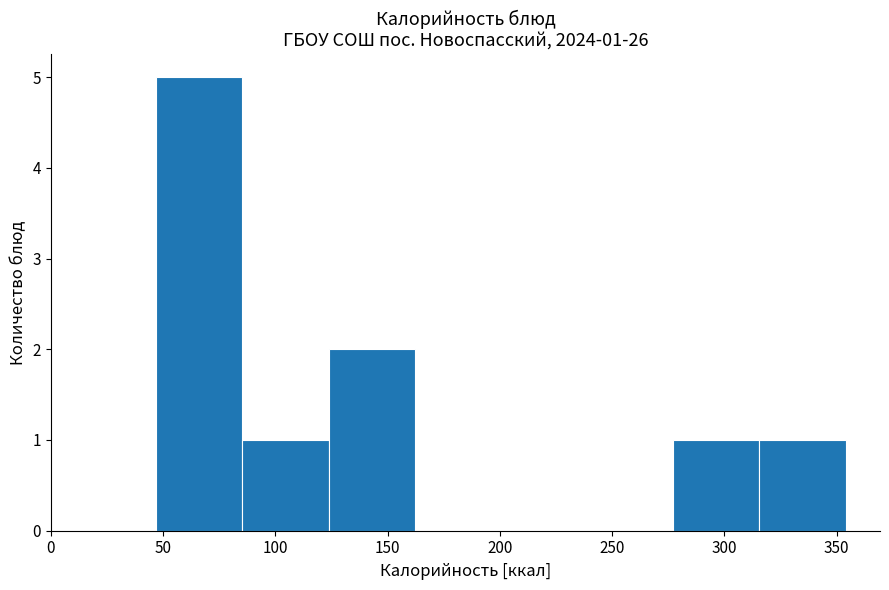

Over which range of the x-axis is the bar tallest?

45 to 85